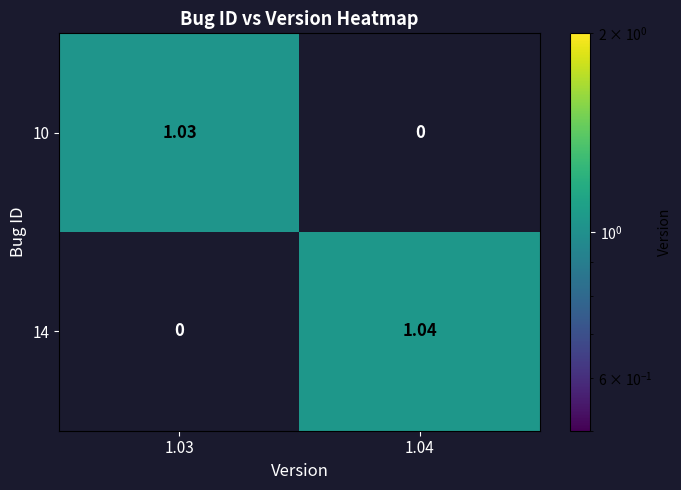

Rank the series at 1.04 from highest to lowest value.

14, 10